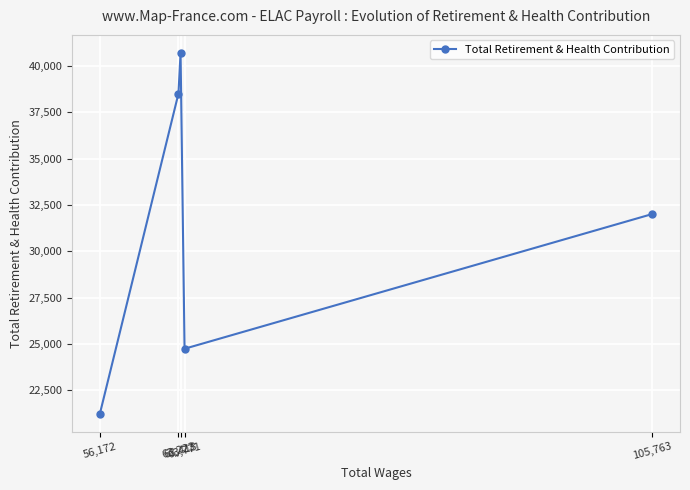

What is the change in value from 105,763 to 63,223?

+6493